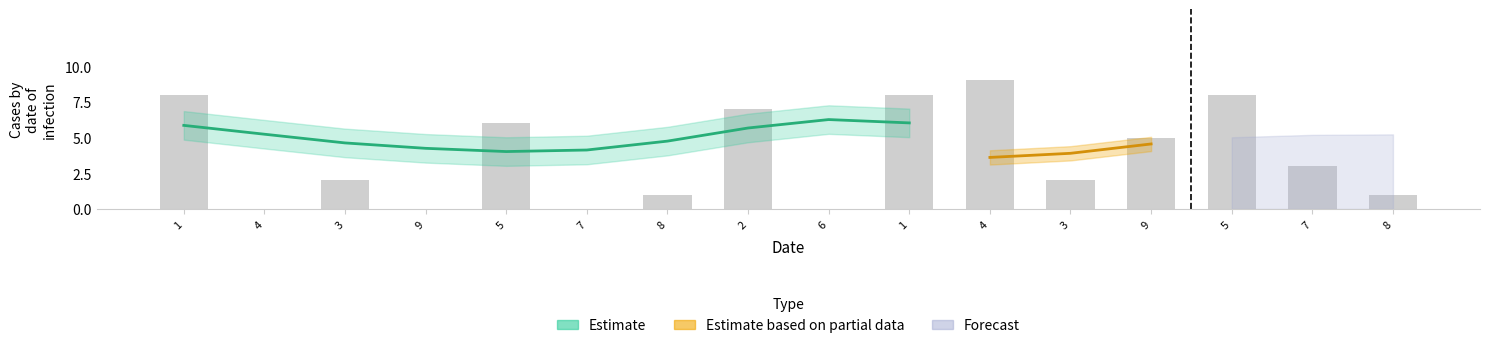

Reading left to right, what are all the values shown in this chart?

8	0	2	0	6	0	1	7	0	8	9	2	5	8	3	1